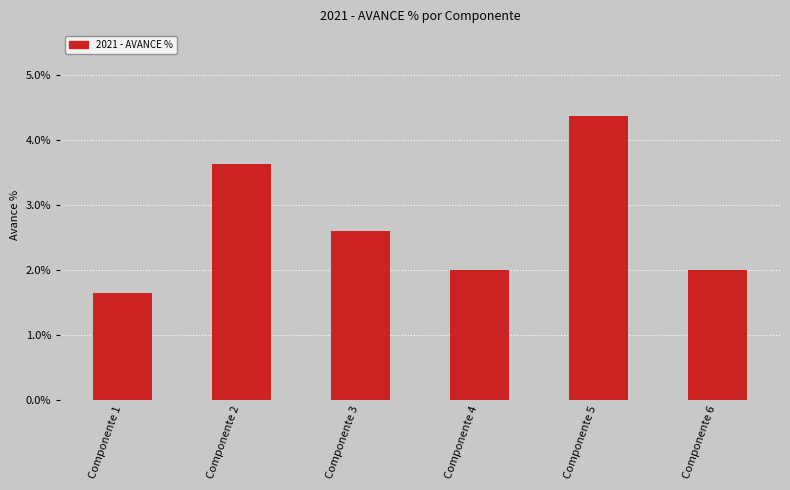

Reading left to right, transcribe all the data shown in this chart.

Componente 1=0.0	Componente 2=0.0	Componente 3=0.0	Componente 4=0.0	Componente 5=0.0	Componente 6=0.0